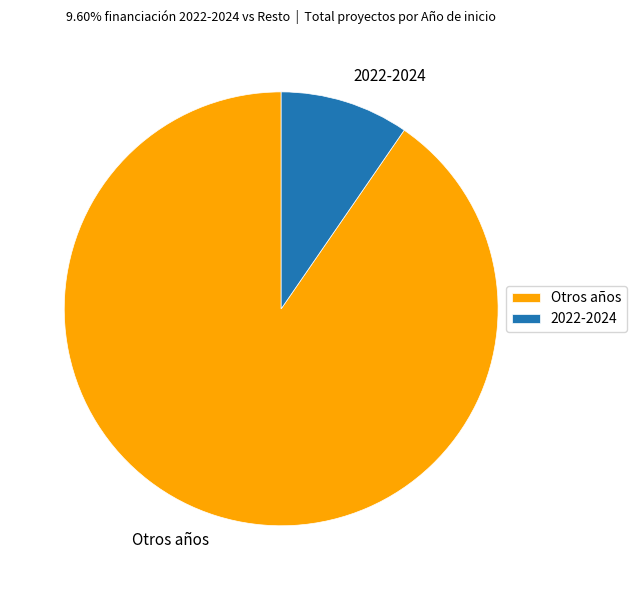

What is the majority slice?

Otros años